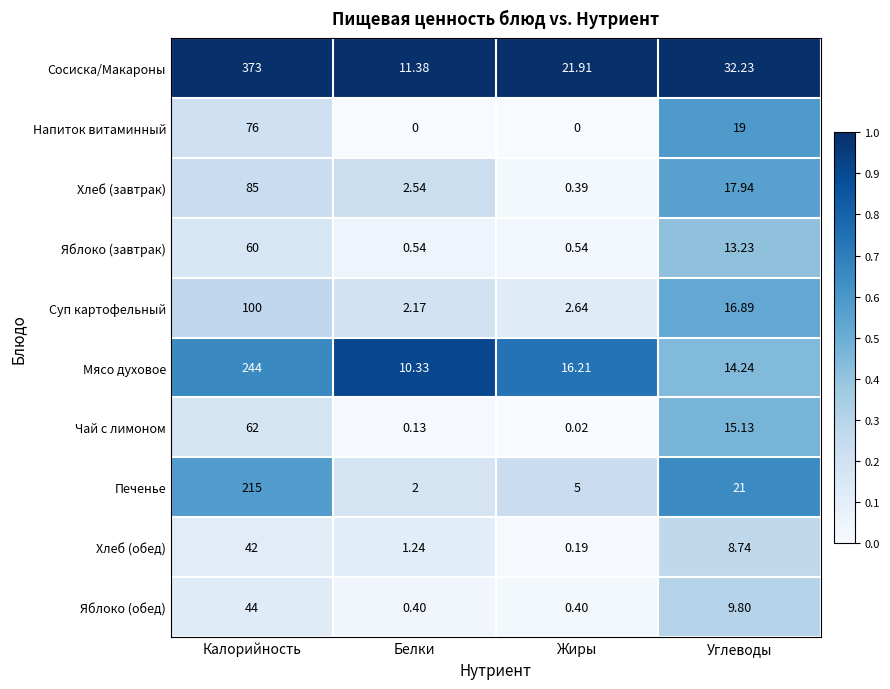

Is the value of Мясо духовое at Жиры greater than the value of Яблоко (завтрак) at Калорийность?

No